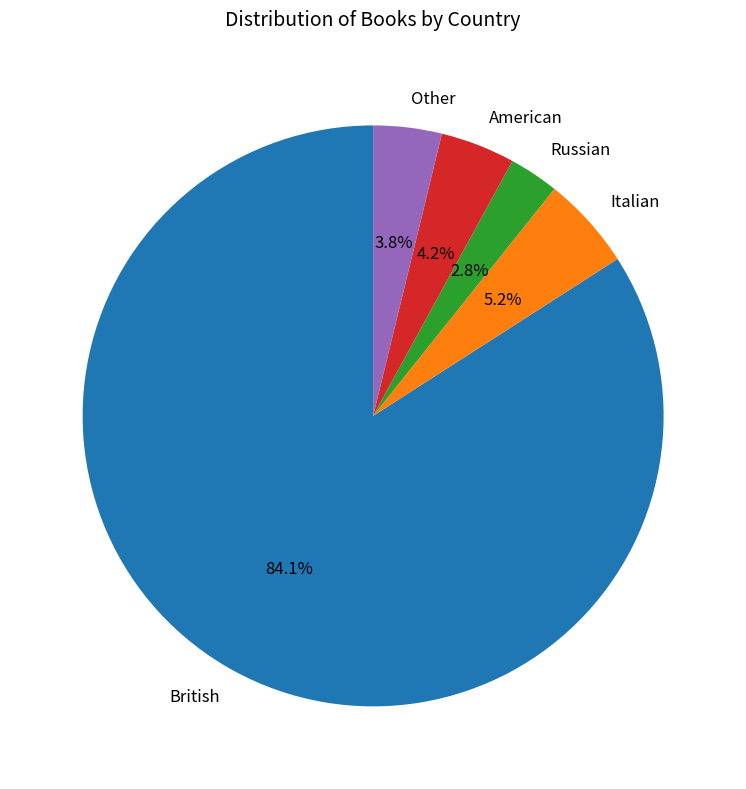

What is the ratio of the value at Other to the value at American?

0.9